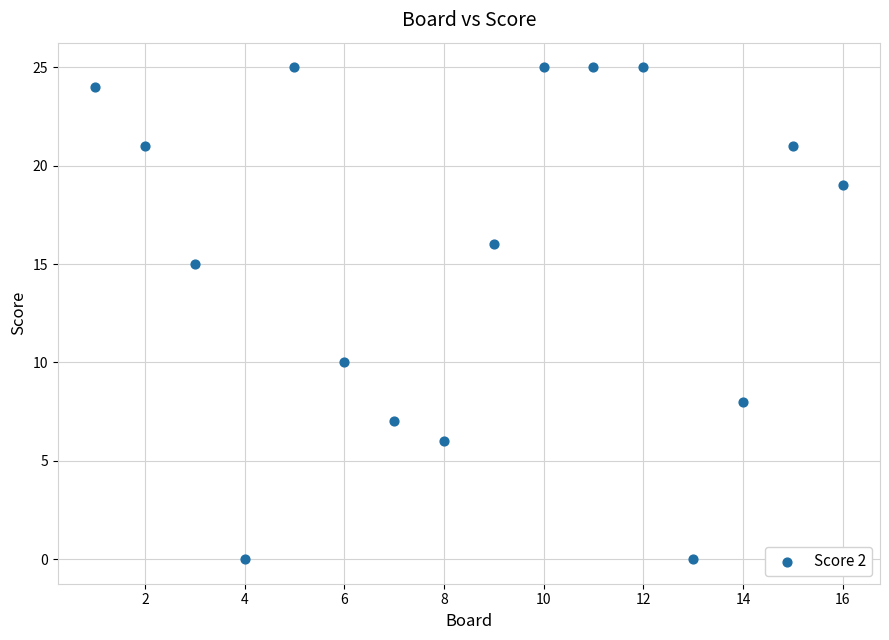

What is the range of X values (max minus min)?

15